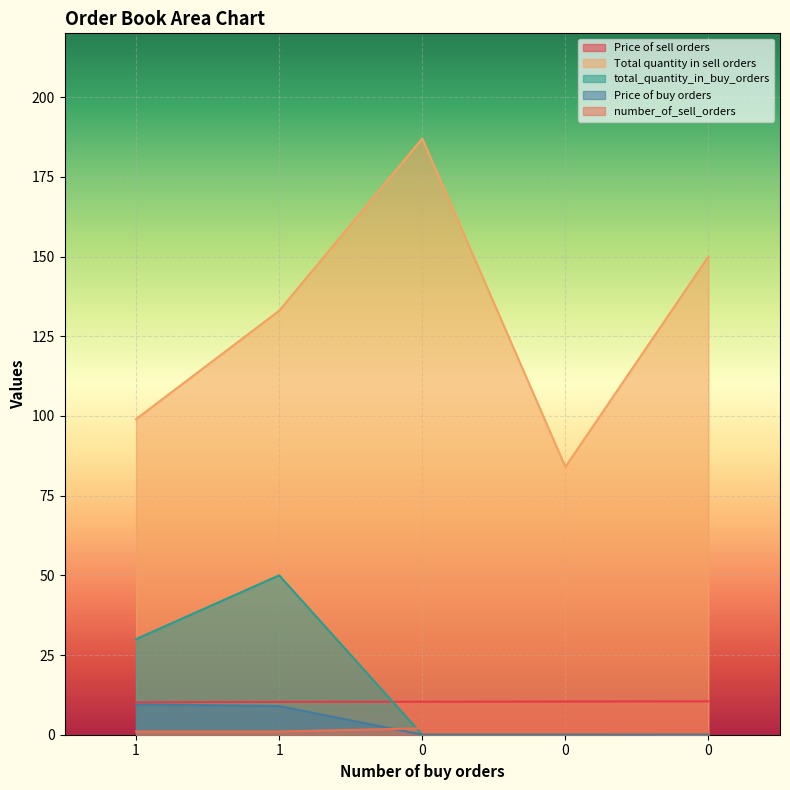

True or false: Price of buy orders has a value of 9.5 at 1.

True